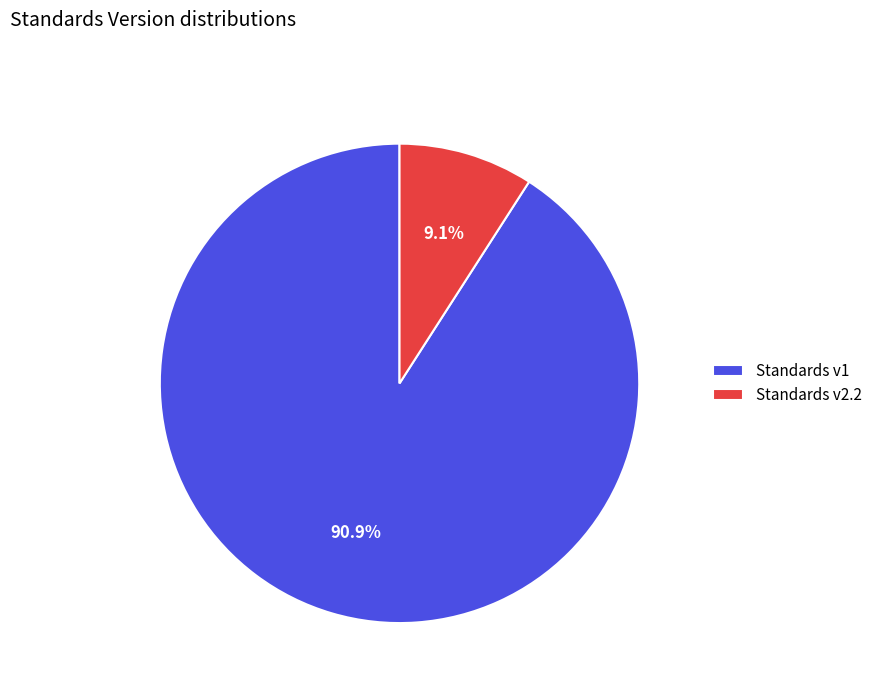

Between Standards v2.2 and Standards v1, which is larger?

Standards v1